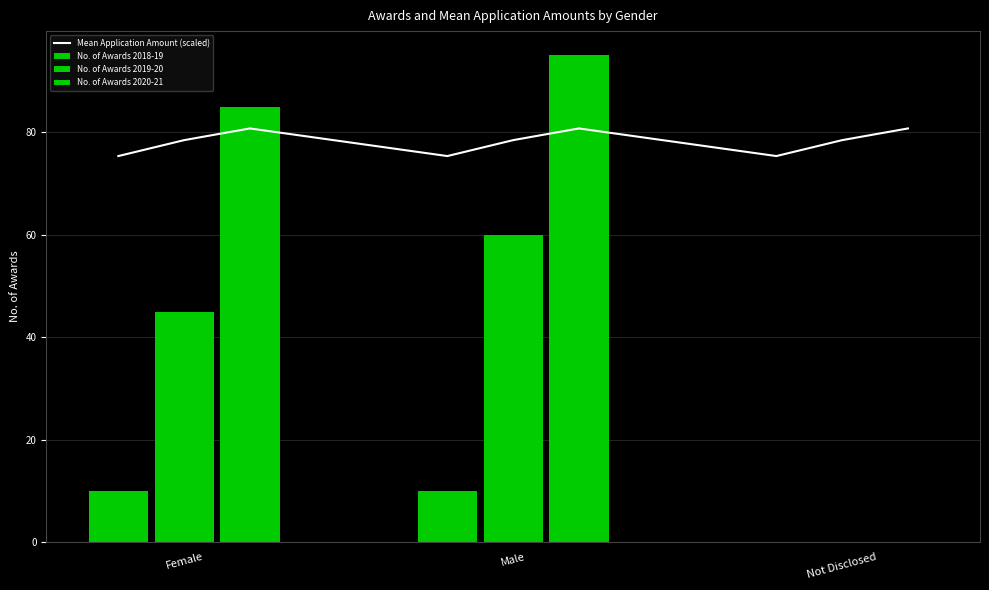

Rank the series at Female from lowest to highest value.

No. of awards 2018-19, No. of awards 2019-20, No. of awards 2020-21